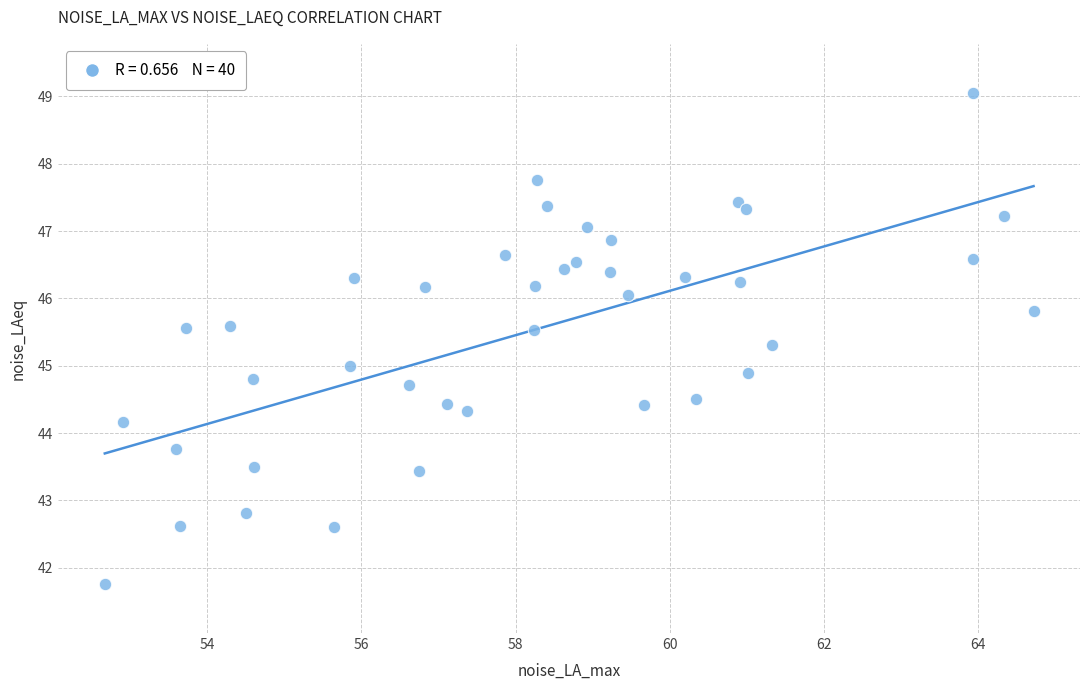

What is the range of Y values (max minus min)?

7.3